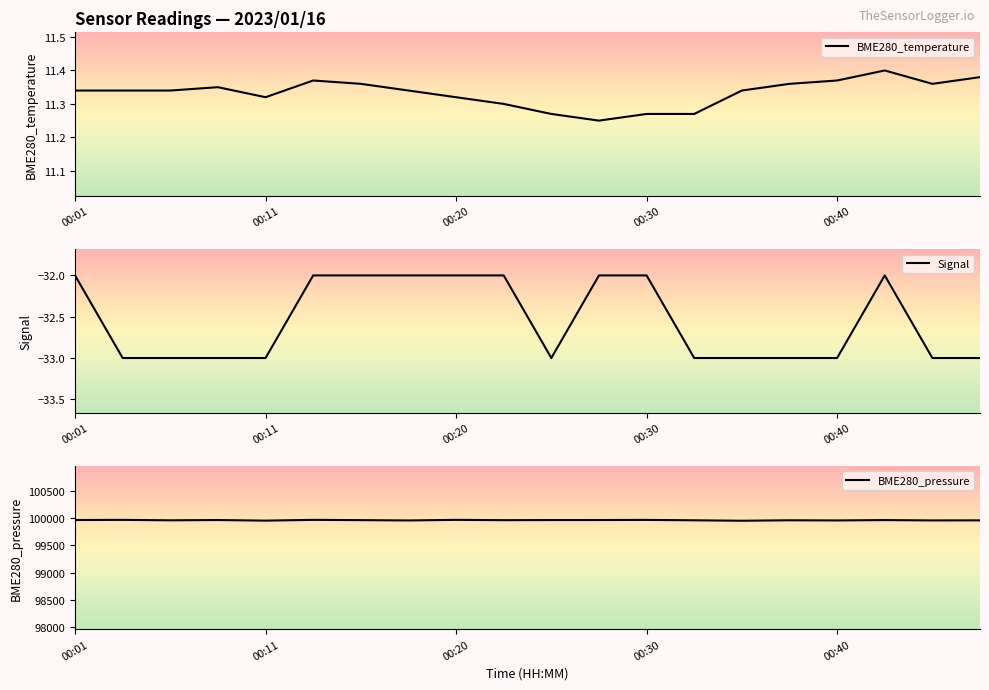

Which category has the highest value across all series?

00:13